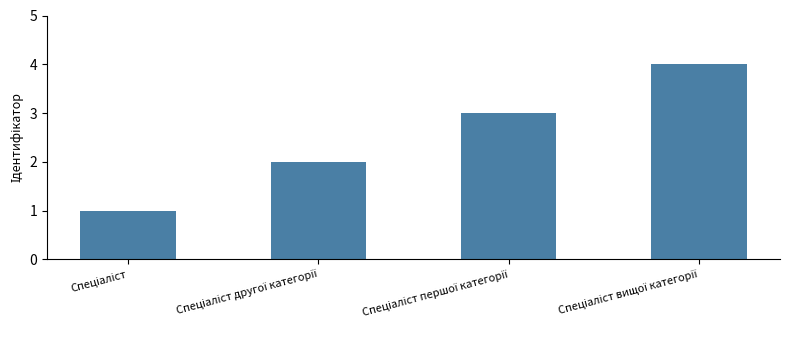

What is the sum of all values?

10